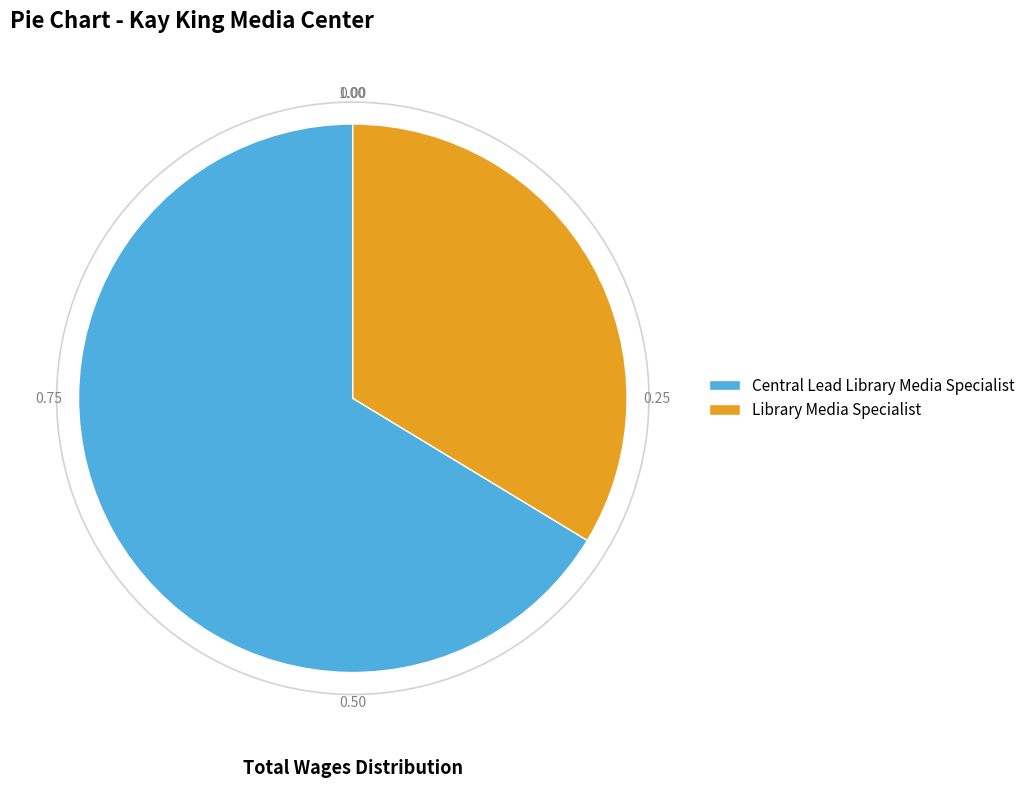

Is the sum of Library Media Specialist and Central Lead Library Media Specialist greater than half?

Yes